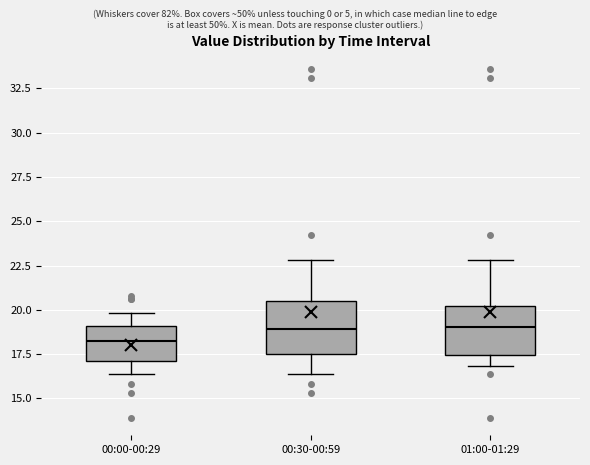

Reading left to right, transcribe this box plot: for each box, give where its median line is, the range the box spans, and where its two whiskers end, as read against the y-axis. The values are not printed on the chart, so give them approximately, as read against the axis.

00:00-00:29: median 18.5, box 17.0 to 19.0, whiskers 16.5 to 20.0
00:30-00:59: median 19.0, box 17.5 to 20.5, whiskers 16.5 to 23.0
01:00-01:29: median 19.0, box 17.5 to 20.0, whiskers 17.0 to 23.0